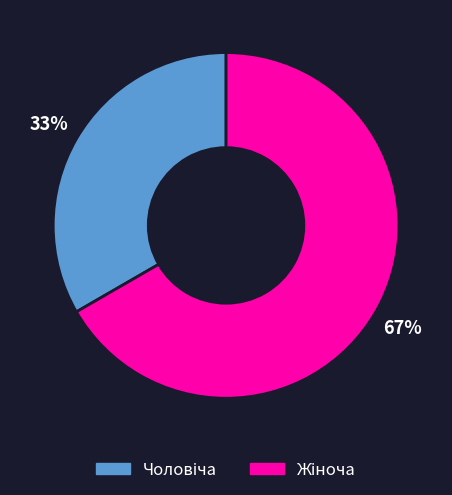

Is there any slice that represents more than half of the pie?

Yes